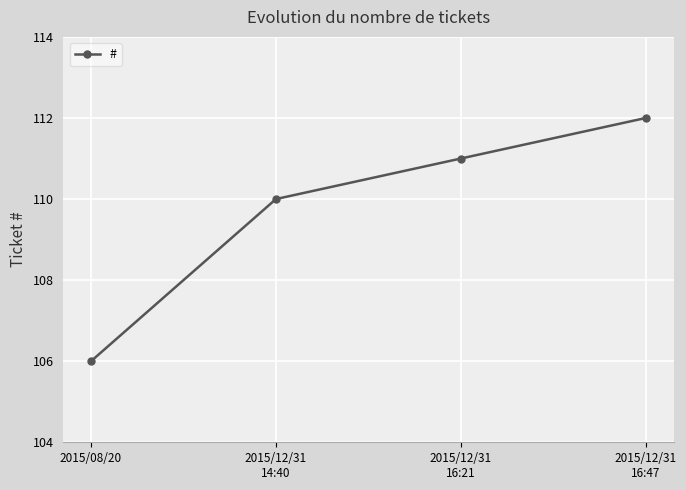

What is the sum of the values at 2015/08/20 and 2015/12/31
14:40?

216